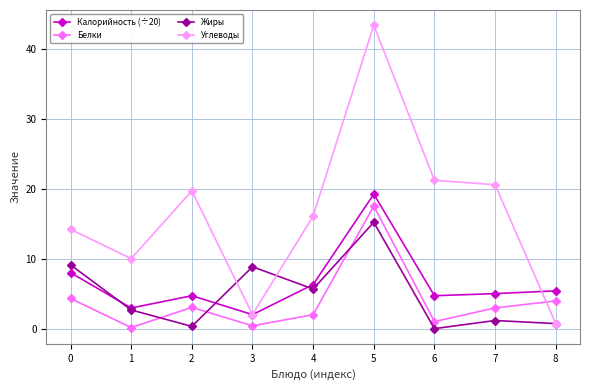

True or false: Калорийность (÷20) has a value of 8.0 at 0.

True